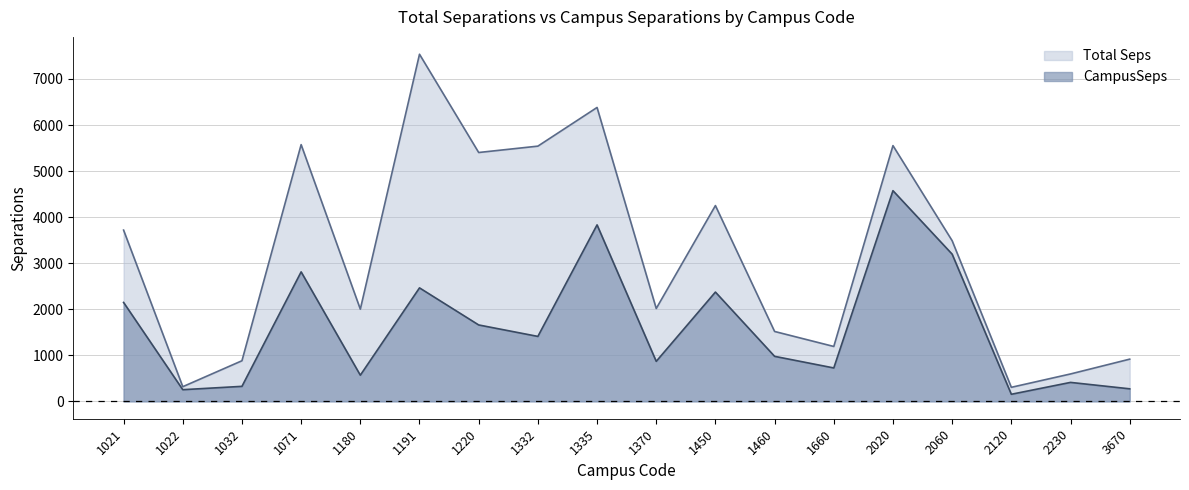

What is the value of the Total Seps point at the 17th from the left?

595.4